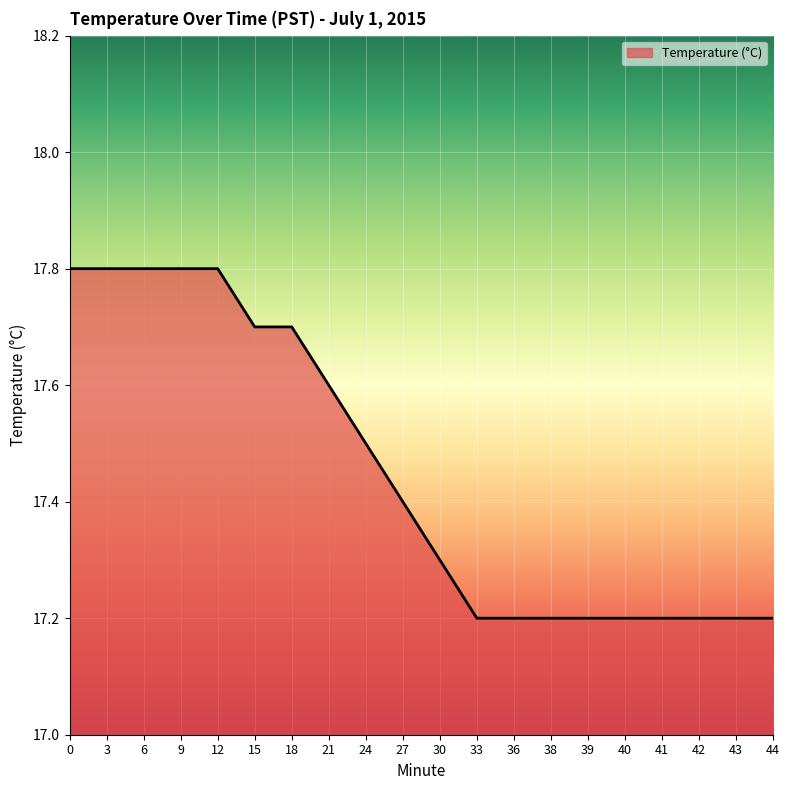

Is it true that the value at 6 is 17.8?

True